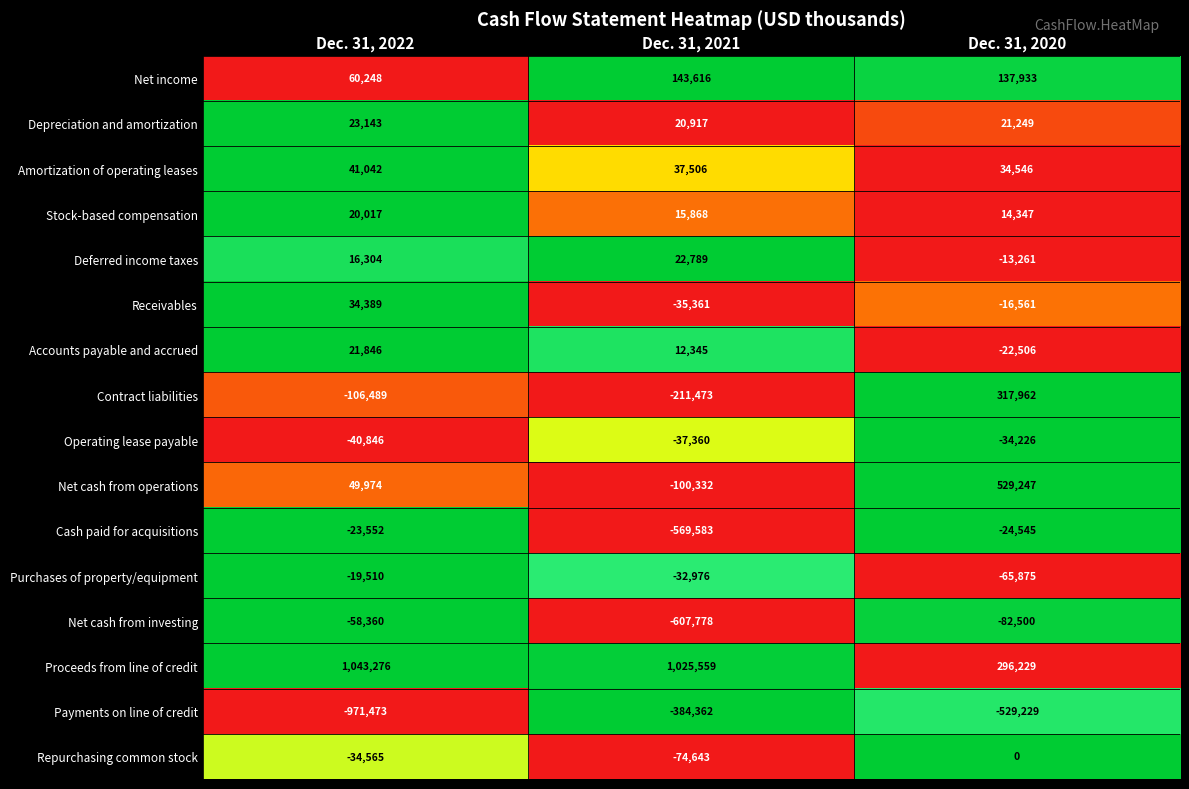

Is it true that Cash paid for acquisitions equals -338697 at Dec. 31, 2021?

False